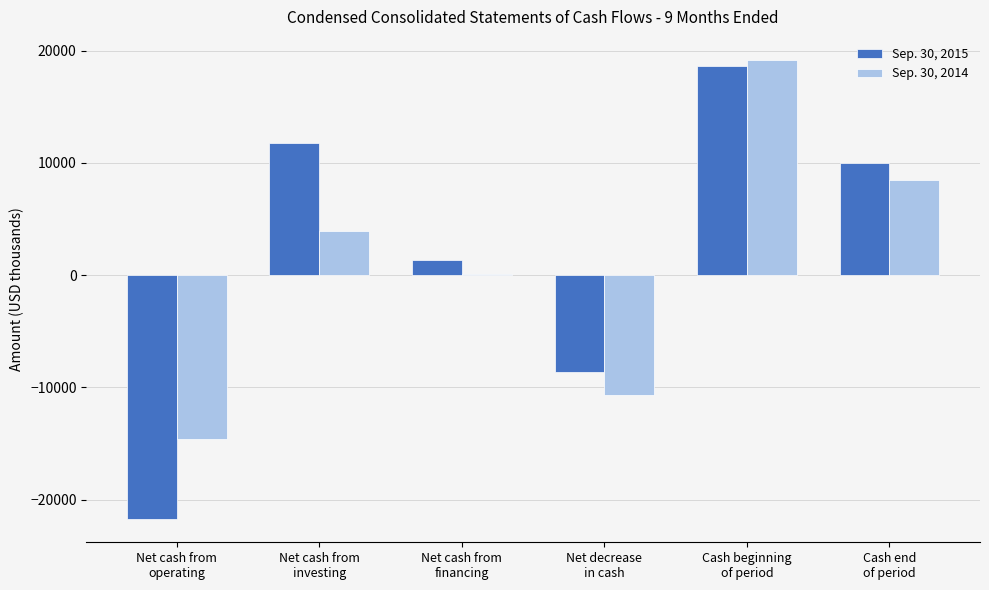

What is the approximate value of Sep. 30, 2015 at Cash beginning
of period, to the nearest 50?

18650